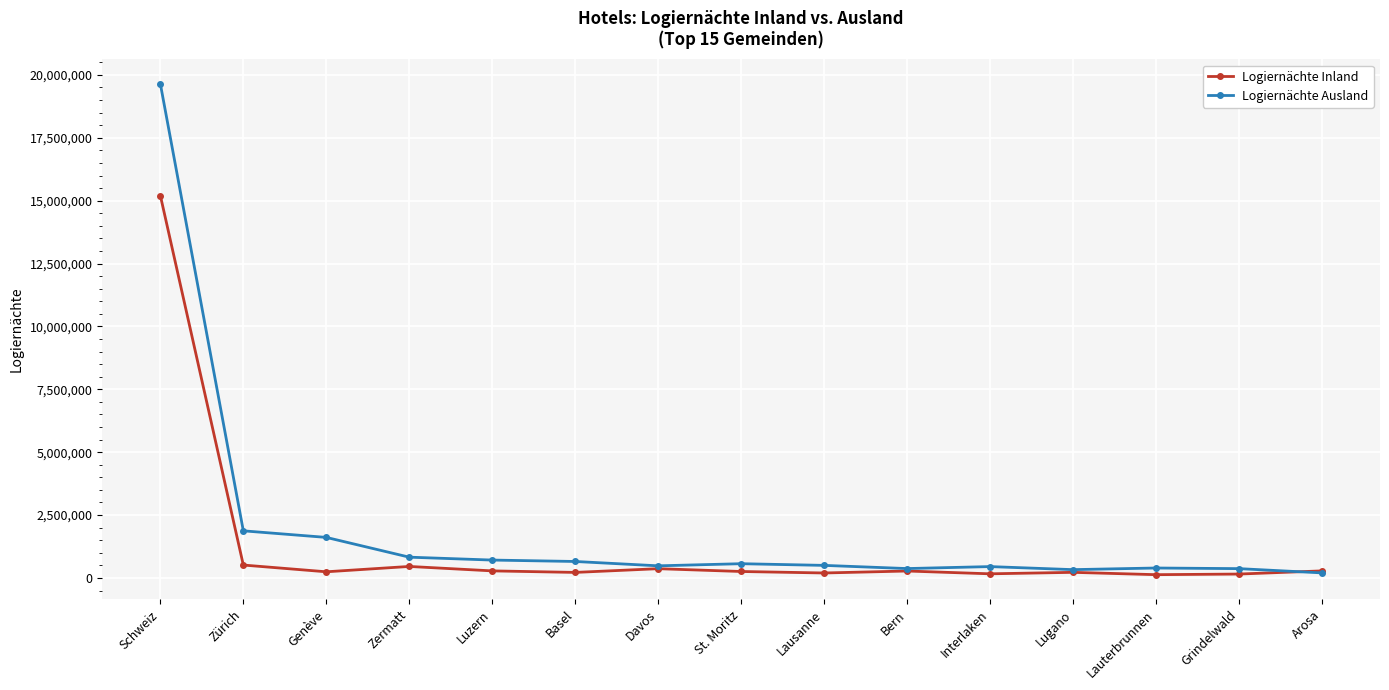

What is the highest value of the Logiernächte Inland series?

15203977